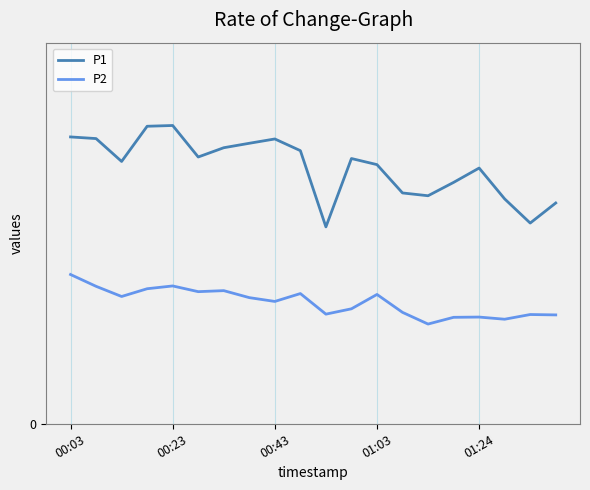

What are all the series names shown in the legend?

P1, P2